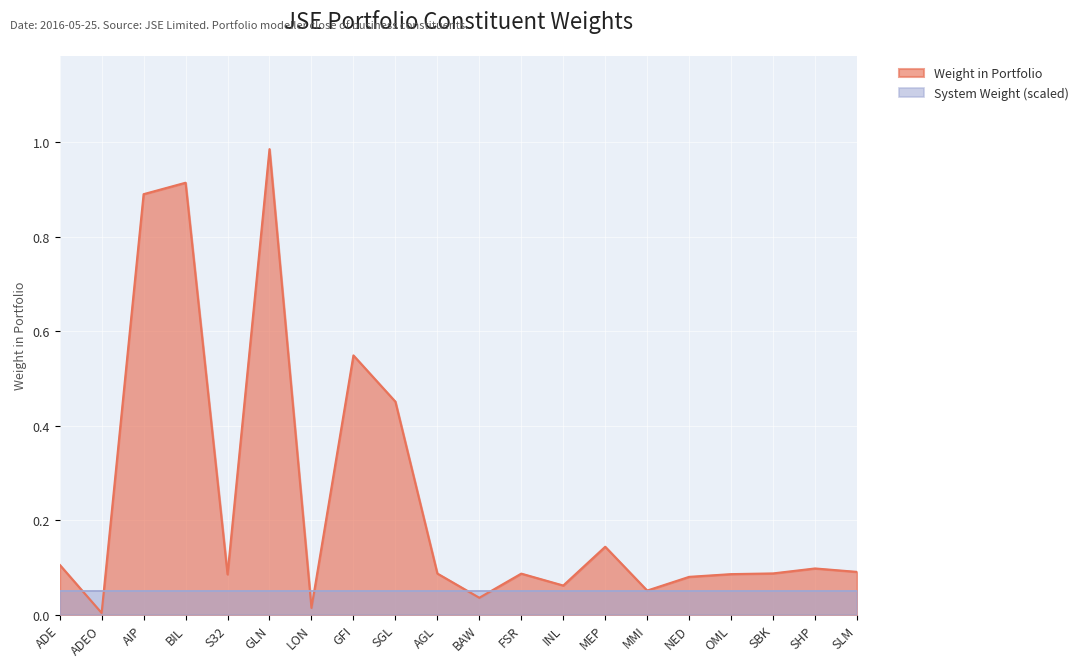

List the series in order of their overall mean, highest first.

Weight in Portfolio, System Weight (scaled)